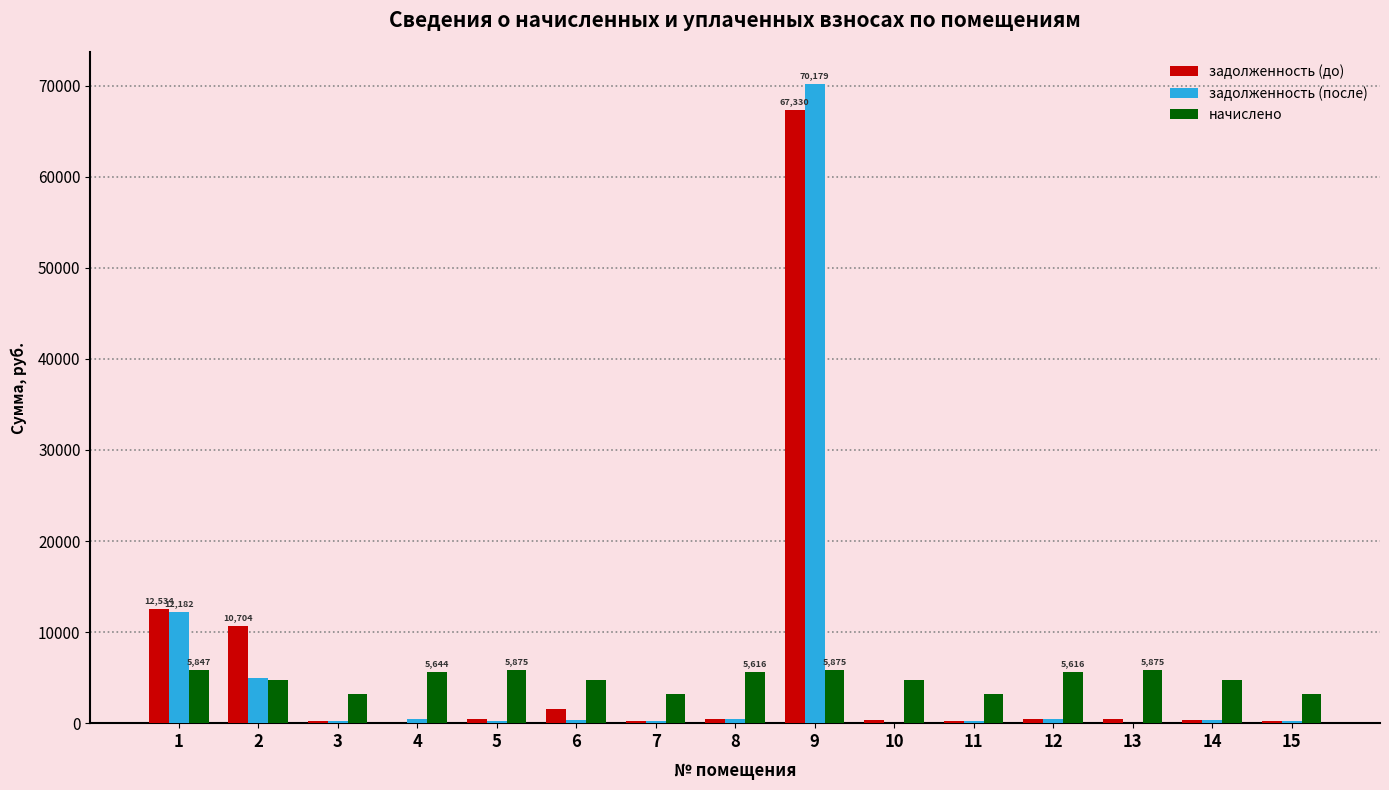

At which category is the sum across all series the highest?

9